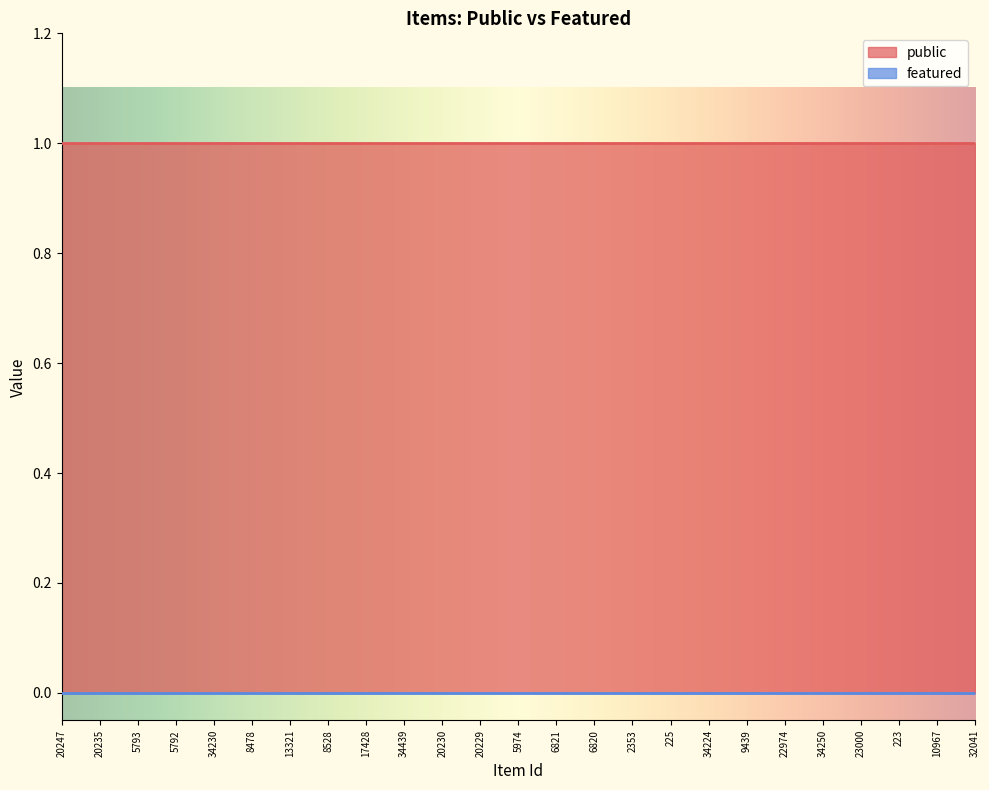

Where is public nearest to the value 1?

20247